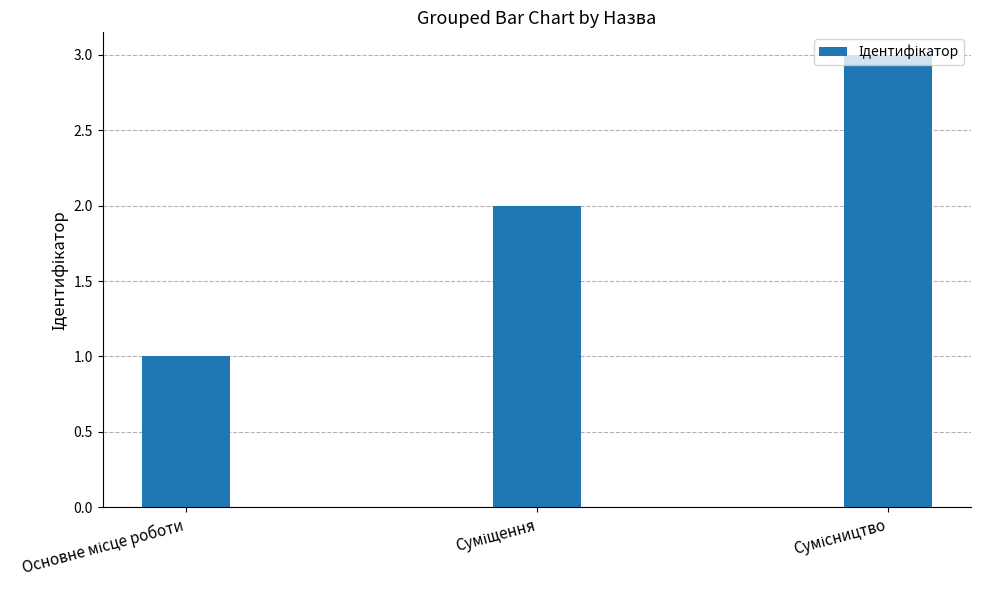

What is the value of the 1st bar from the left?

1